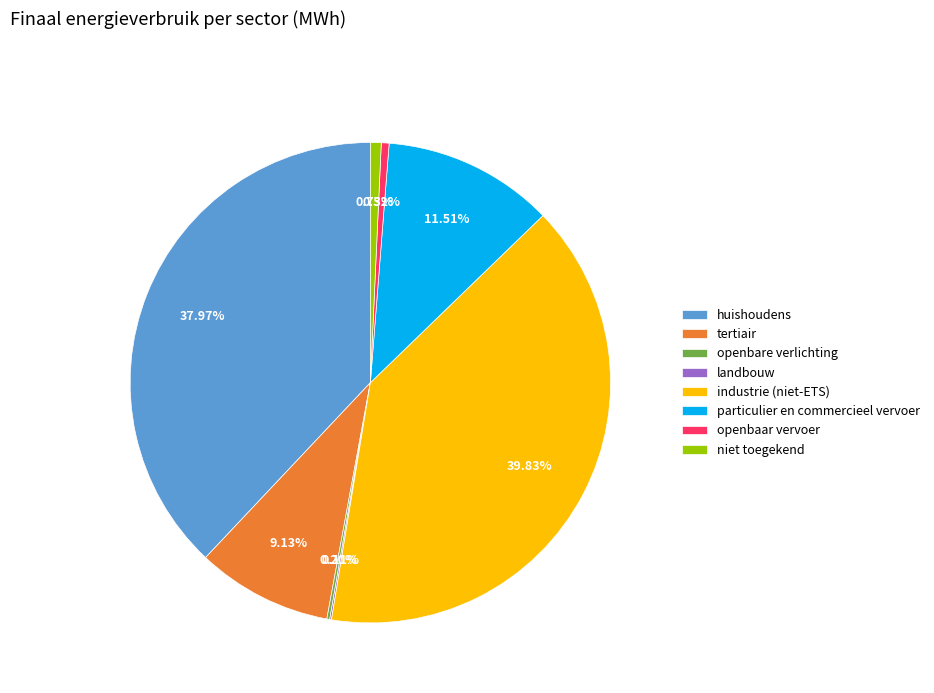

Between niet toegekend and industrie (niet-ETS), which is larger?

industrie (niet-ETS)